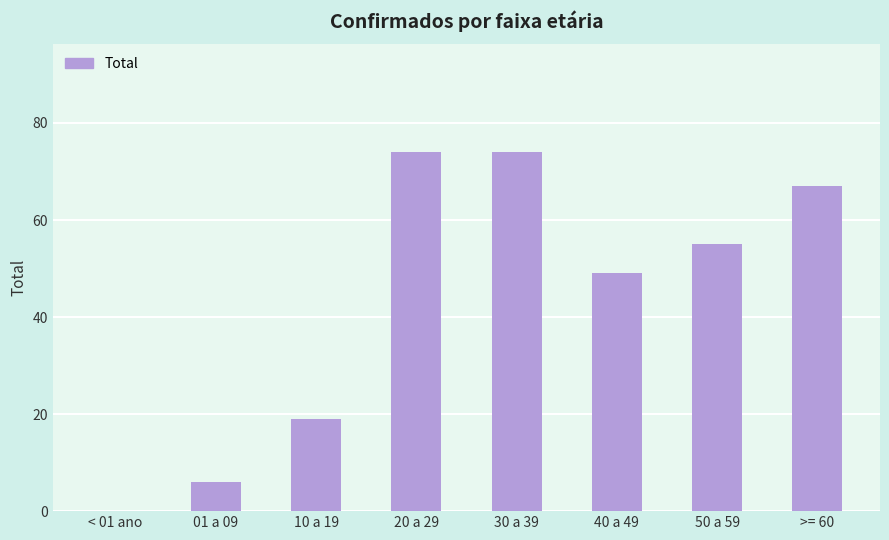

What is the sum of all values?

344